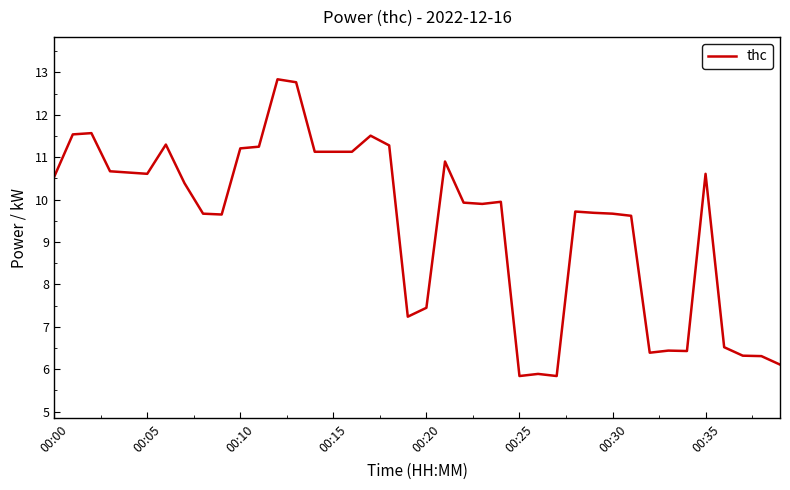

What is the difference between the maximum and minimum values?

7.0